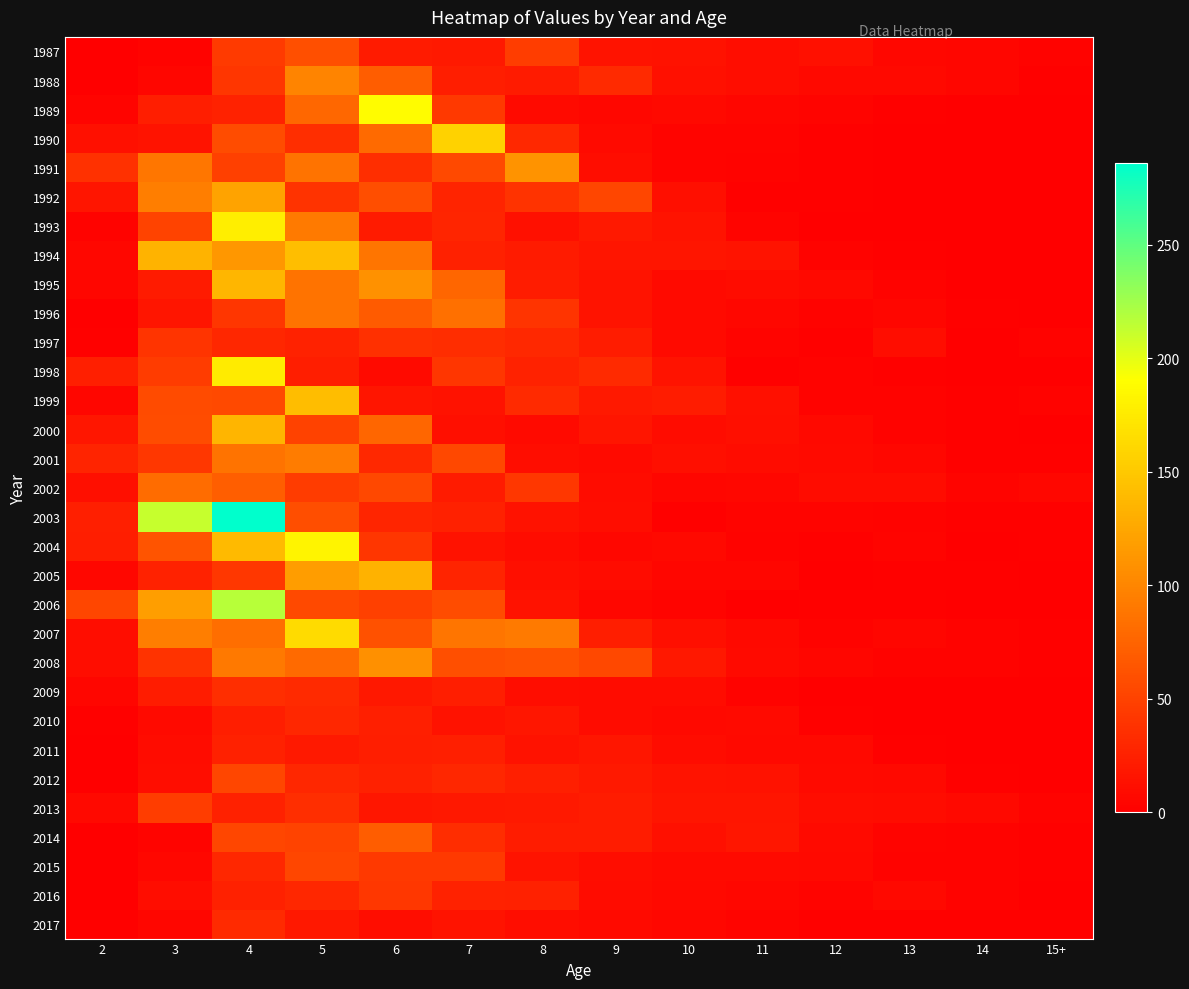

Rank the series at 5 from highest to lowest value.

2004, 2007, 1994, 1999, 2005, 1988, 2001, 1993, 1995, 1991, 1996, 2008, 1989, 1987, 2003, 2006, 2015, 2014, 2000, 2002, 1992, 1990, 2013, 2009, 2012, 2016, 2010, 1997, 1998, 2011, 2017